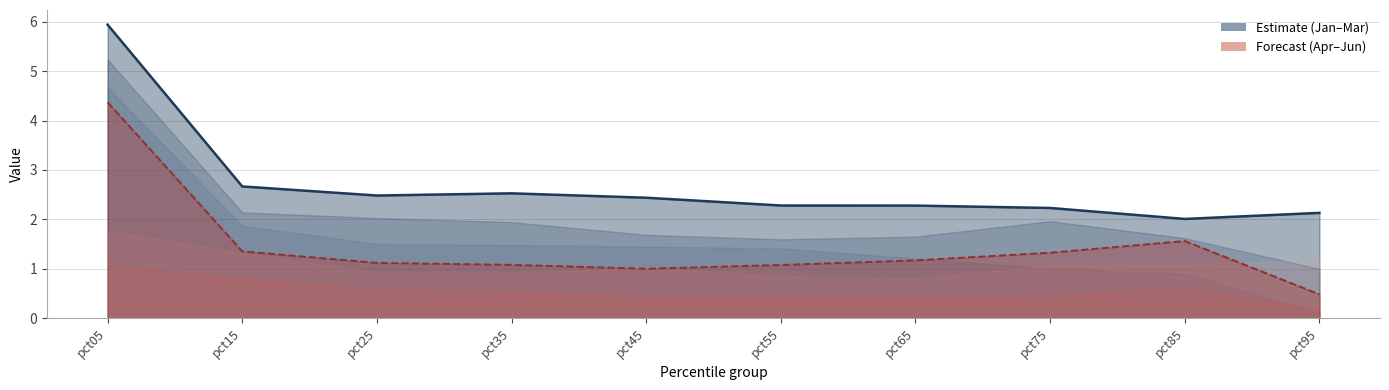

List the labels in order of Jan value, largest first.

pct05, pct15, pct25, pct35, pct45, pct55, pct65, pct75, pct85, pct95